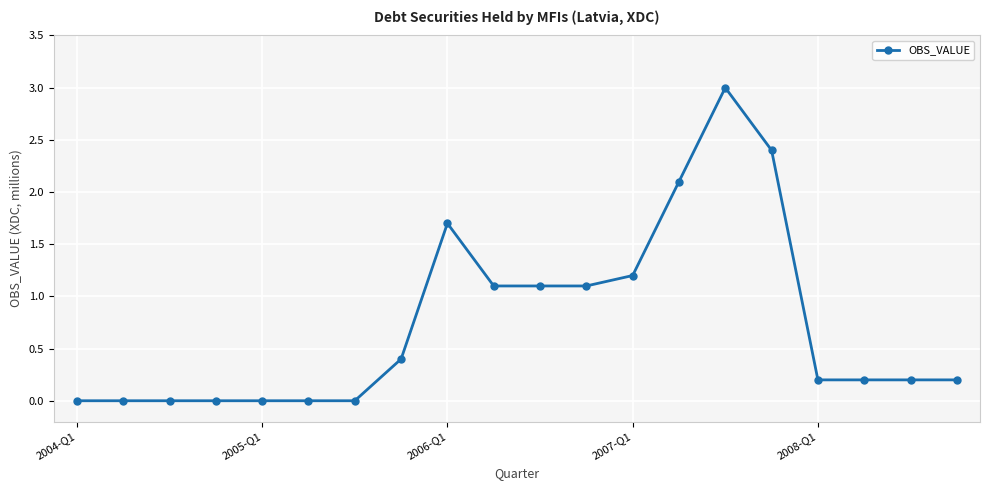

True or false: the data has more than 0 interior local peaks.

True